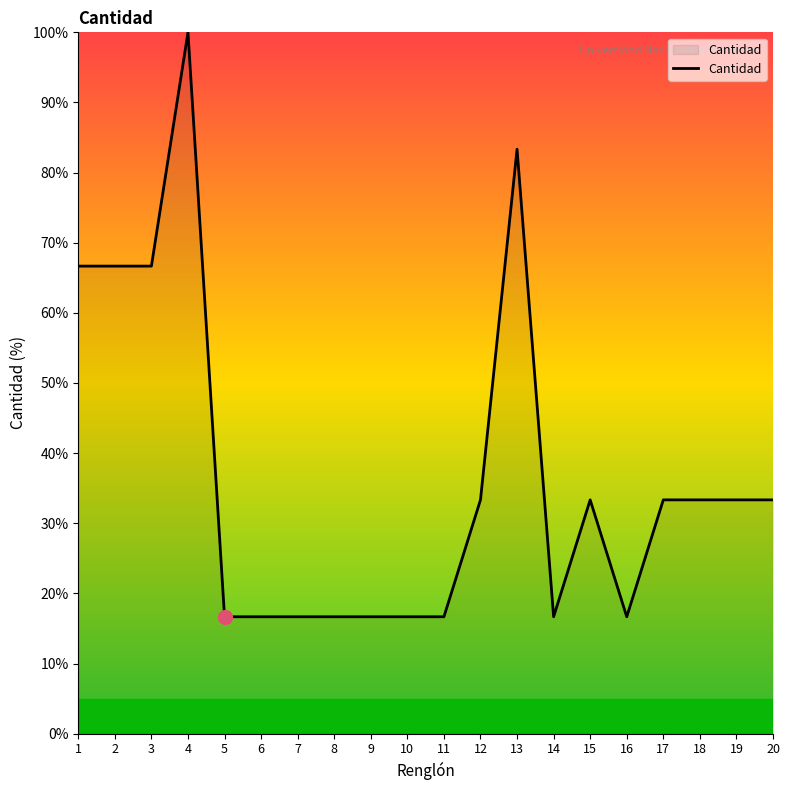

What is the greatest value displayed?

100.0